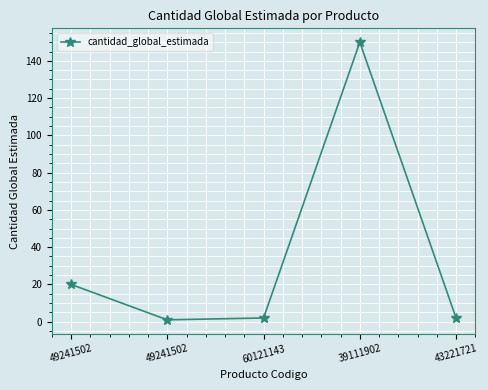

What is the difference between the values at 49241502 and 43221721?

18